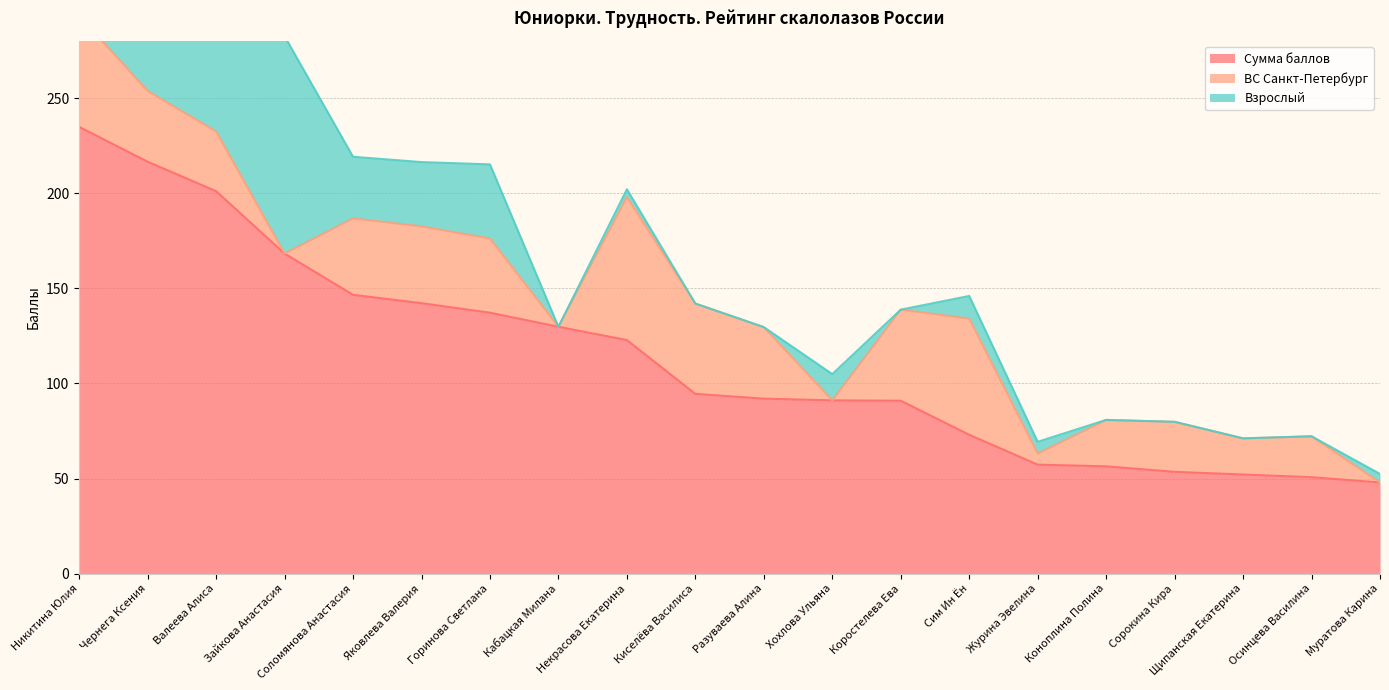

How many data points in Сумма баллов are less than 94?

10